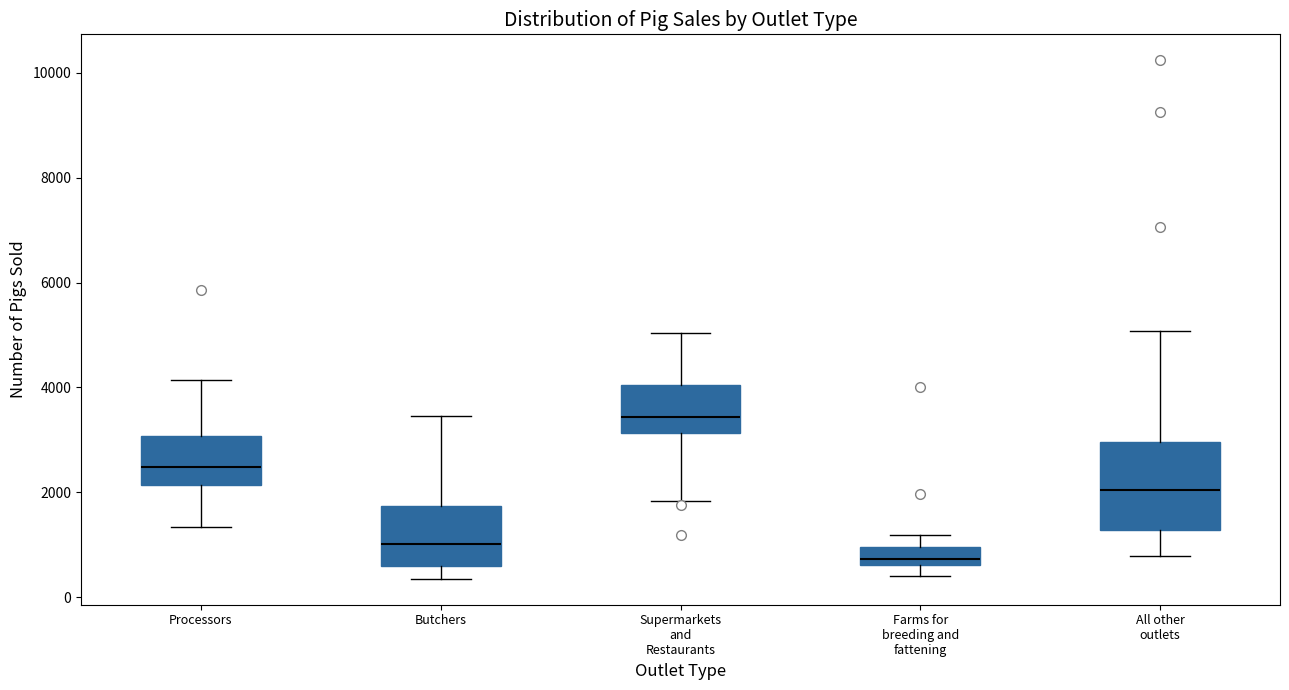

Comparing the boxes themselves (not the whiskers), which one is the tallest?

All other outlets